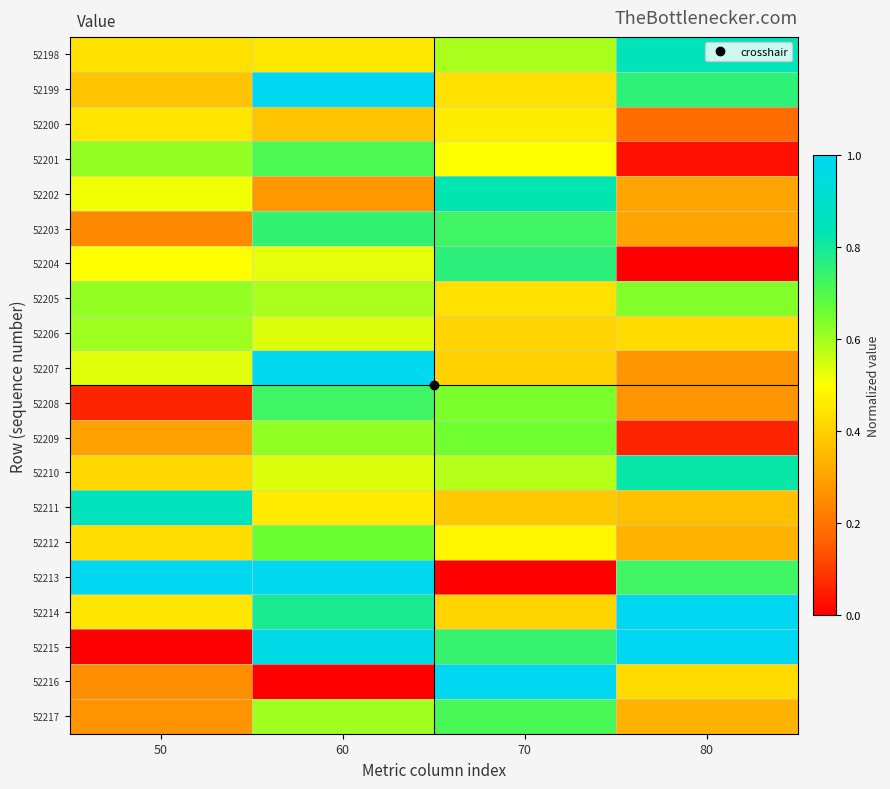

Reading left to right, extract all data points from this chart.

52198: 50=0.4	60=0.5	70=0.6	80=0.8
52199: 50=0.4	60=1.0	70=0.4	80=0.8
52200: 50=0.4	60=0.4	70=0.5	80=0.2
52201: 50=0.6	60=0.7	70=0.5	80=0.0
52202: 50=0.5	60=0.3	70=0.8	80=0.3
52203: 50=0.2	60=0.7	70=0.7	80=0.3
52204: 50=0.5	60=0.5	70=0.8	80=0.0
52205: 50=0.6	60=0.6	70=0.4	80=0.6
52206: 50=0.6	60=0.5	70=0.4	80=0.4
52207: 50=0.5	60=1.0	70=0.4	80=0.3
52208: 50=0.1	60=0.7	70=0.6	80=0.3
52209: 50=0.3	60=0.6	70=0.7	80=0.1
52210: 50=0.4	60=0.5	70=0.6	80=0.8
52211: 50=0.9	60=0.5	70=0.4	80=0.4
52212: 50=0.4	60=0.7	70=0.5	80=0.3
52213: 50=1.0	60=1.0	70=0.0	80=0.7
52214: 50=0.4	60=0.8	70=0.4	80=1.0
52215: 50=0.0	60=1.0	70=0.7	80=1.0
52216: 50=0.3	60=0.0	70=1.0	80=0.4
52217: 50=0.3	60=0.6	70=0.7	80=0.3